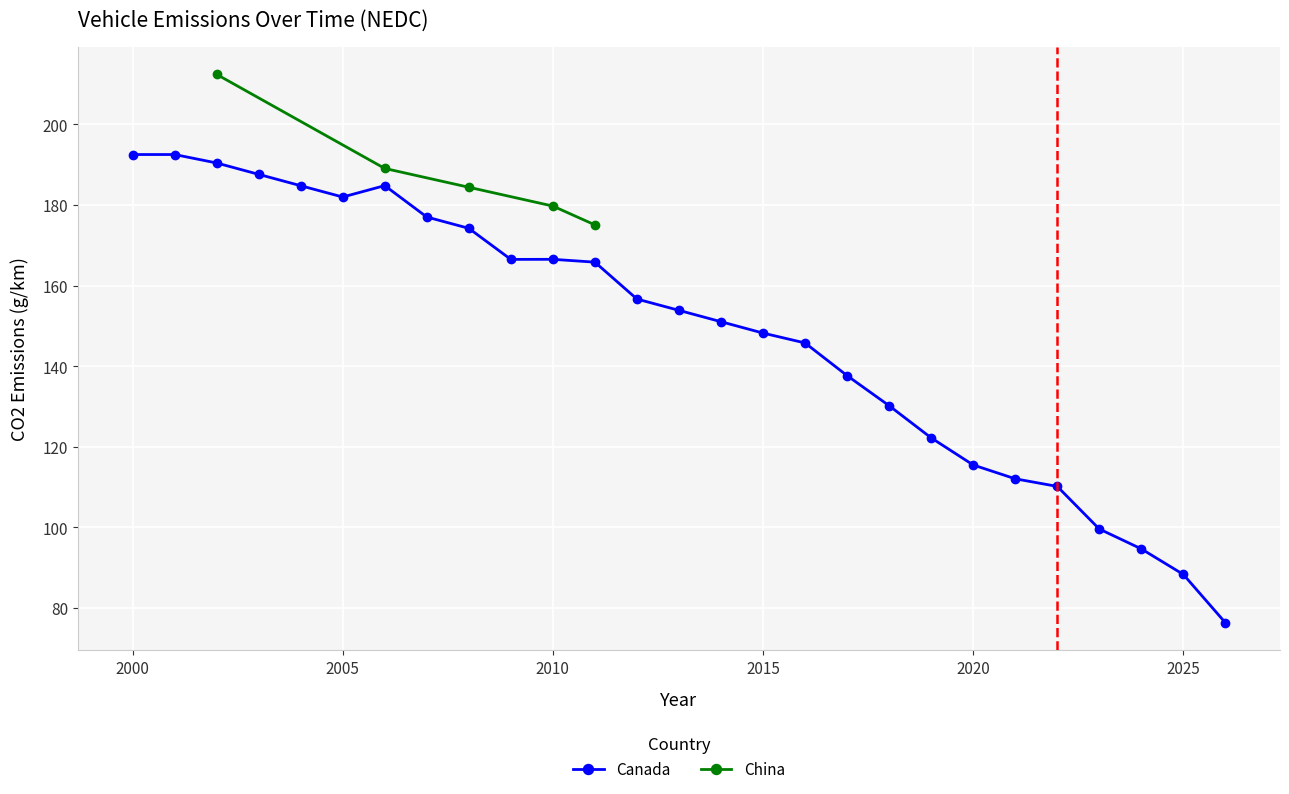

The Canada series shows 40.4 at 2020. True or false?

False